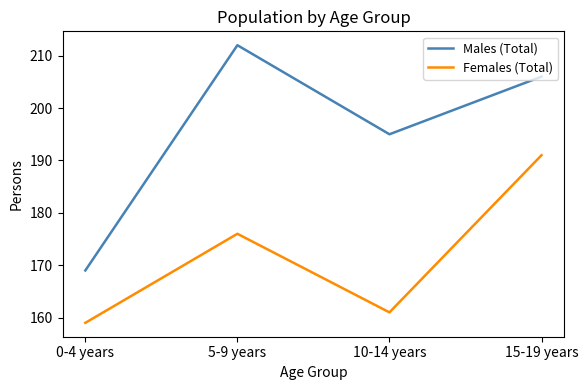

Reading left to right, list all the values displayed in this chart.

Males (Total): 169	212	195	206
Females (Total): 159	176	161	191